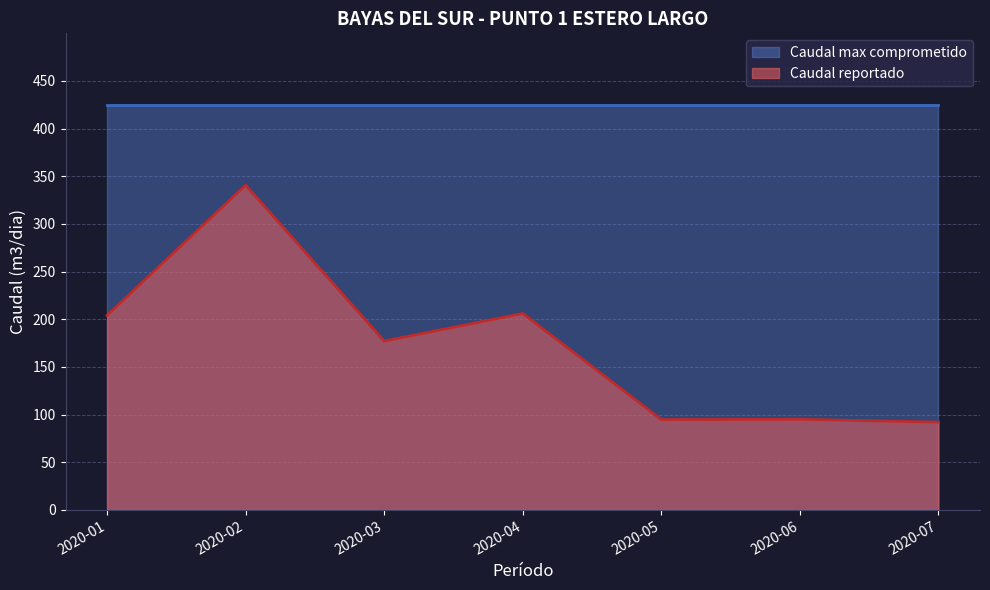

At 2020-07, list the series in order from smallest to largest.

Caudal reportado, Caudal max comprometido